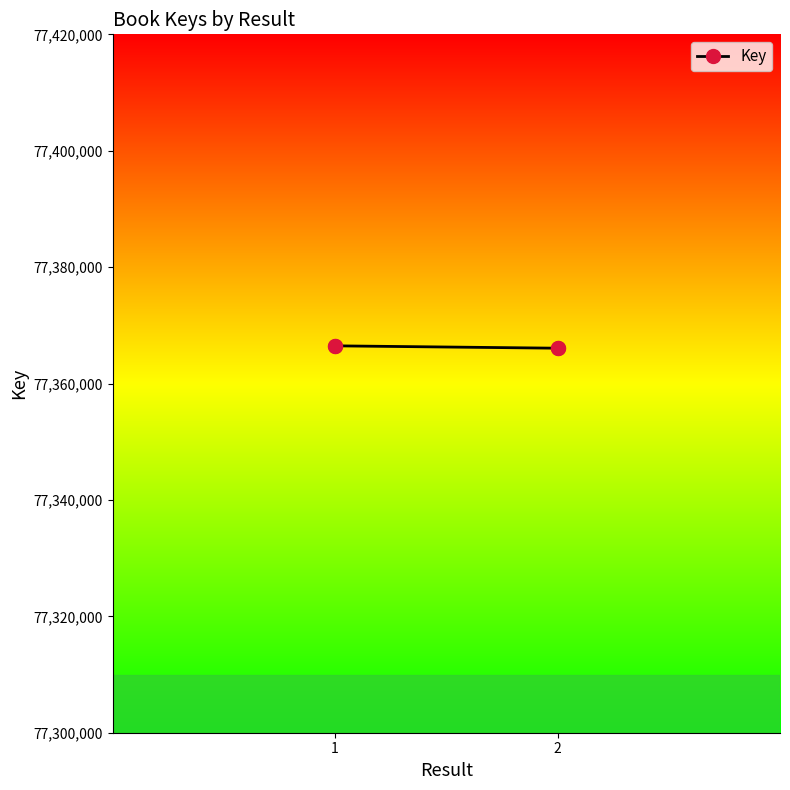

What is the range of Y values (max minus min)?

406